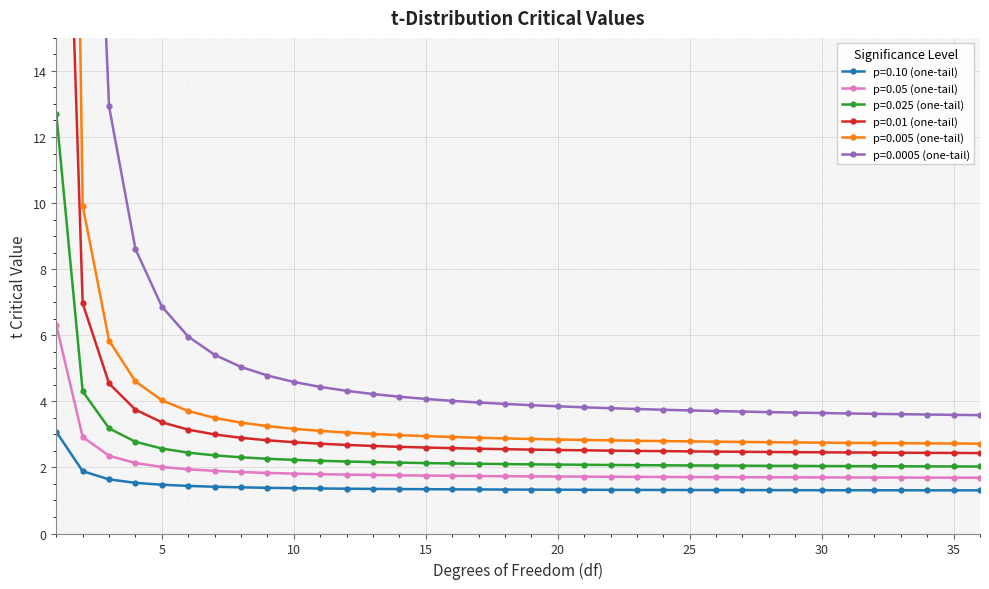

What is the spread (max minus min) of values at 24?

2.4